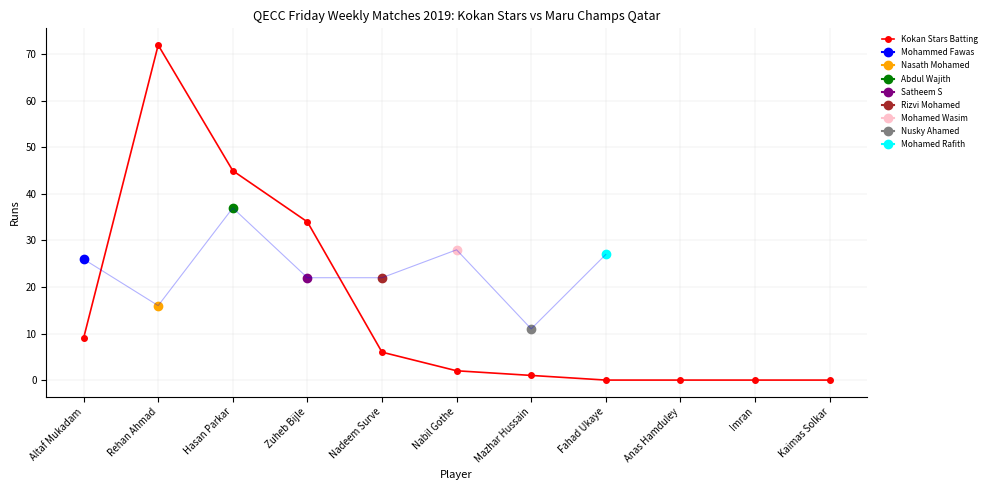

What is the value of the 6th point from the left?

2